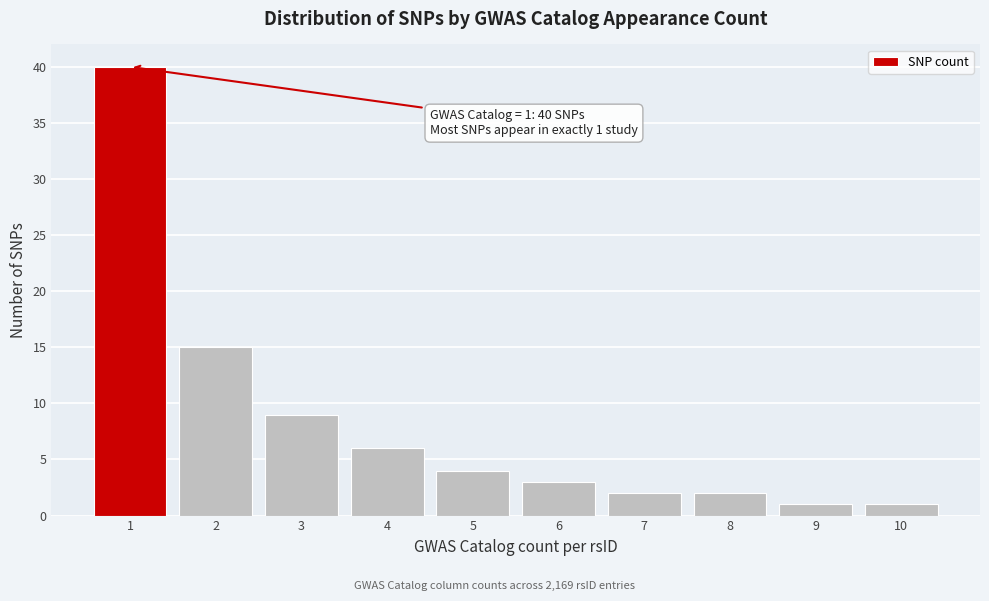

Reading left to right, list all the values displayed in this chart.

40	15	9	6	4	3	2	2	1	1